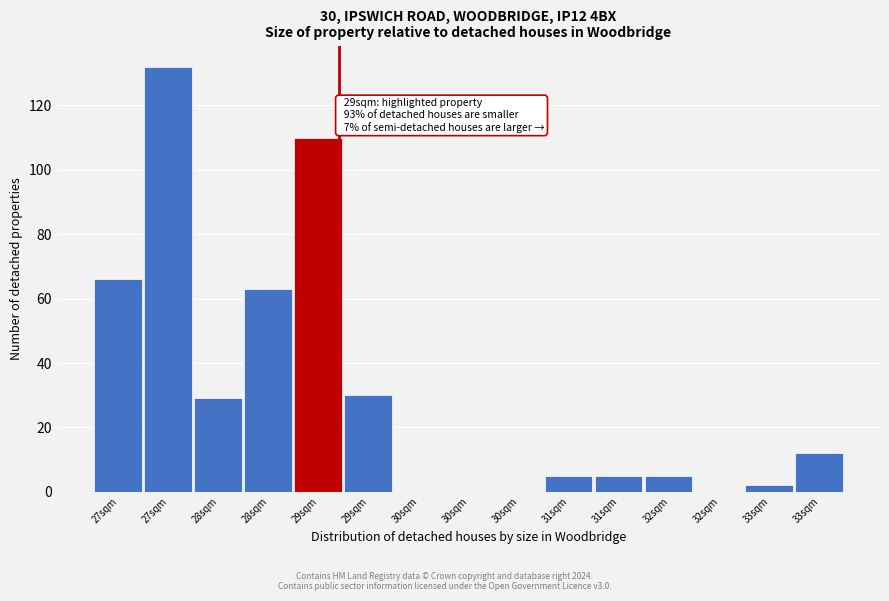

Count the number of data series in this chart.

1